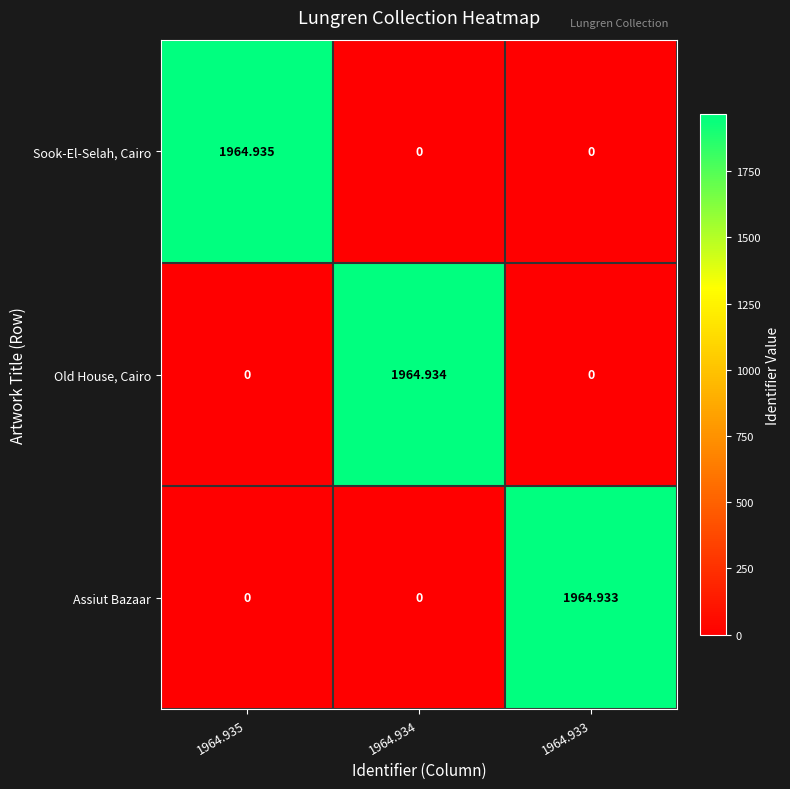

What is the total value across all series at 1964.933?

1964.9